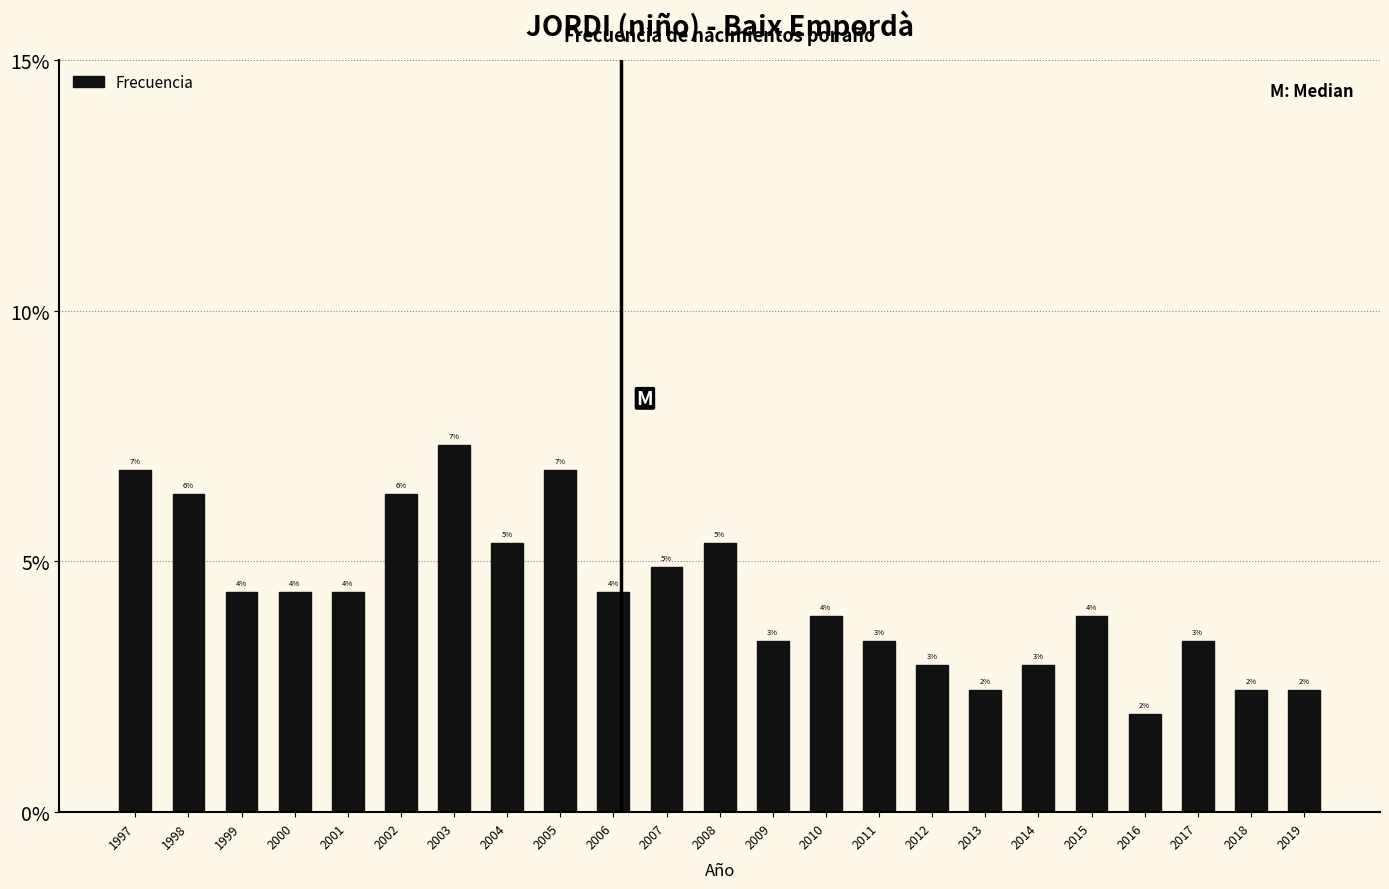

Are the bars horizontal?

No